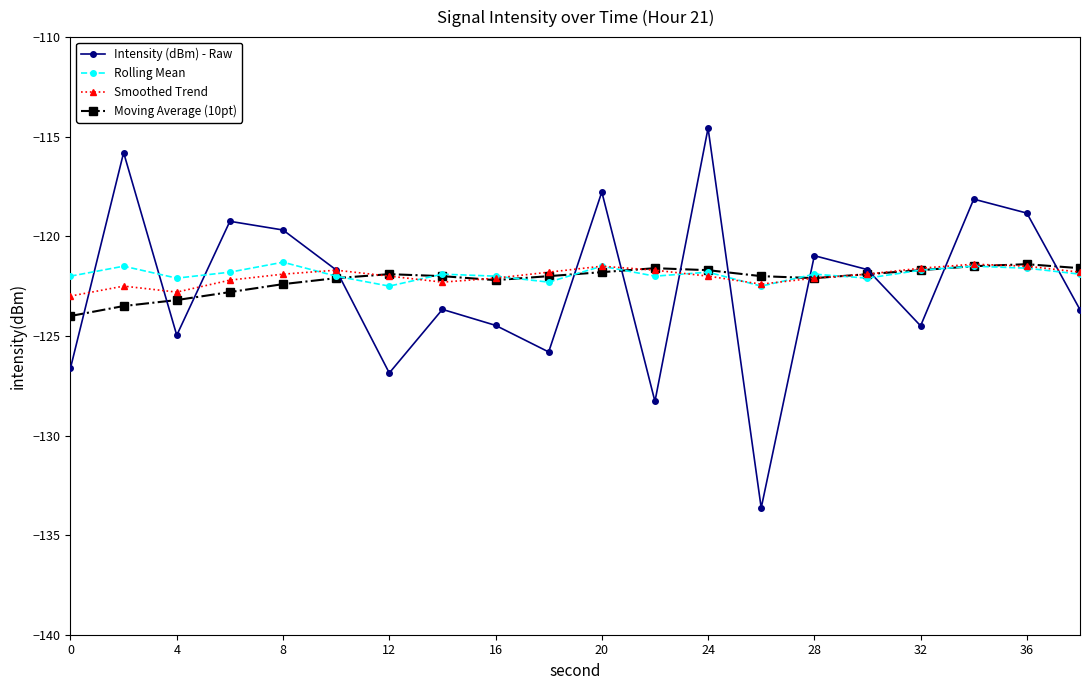

What is the value of the Moving Average (10pt) point at the 18th from the left?

-121.5